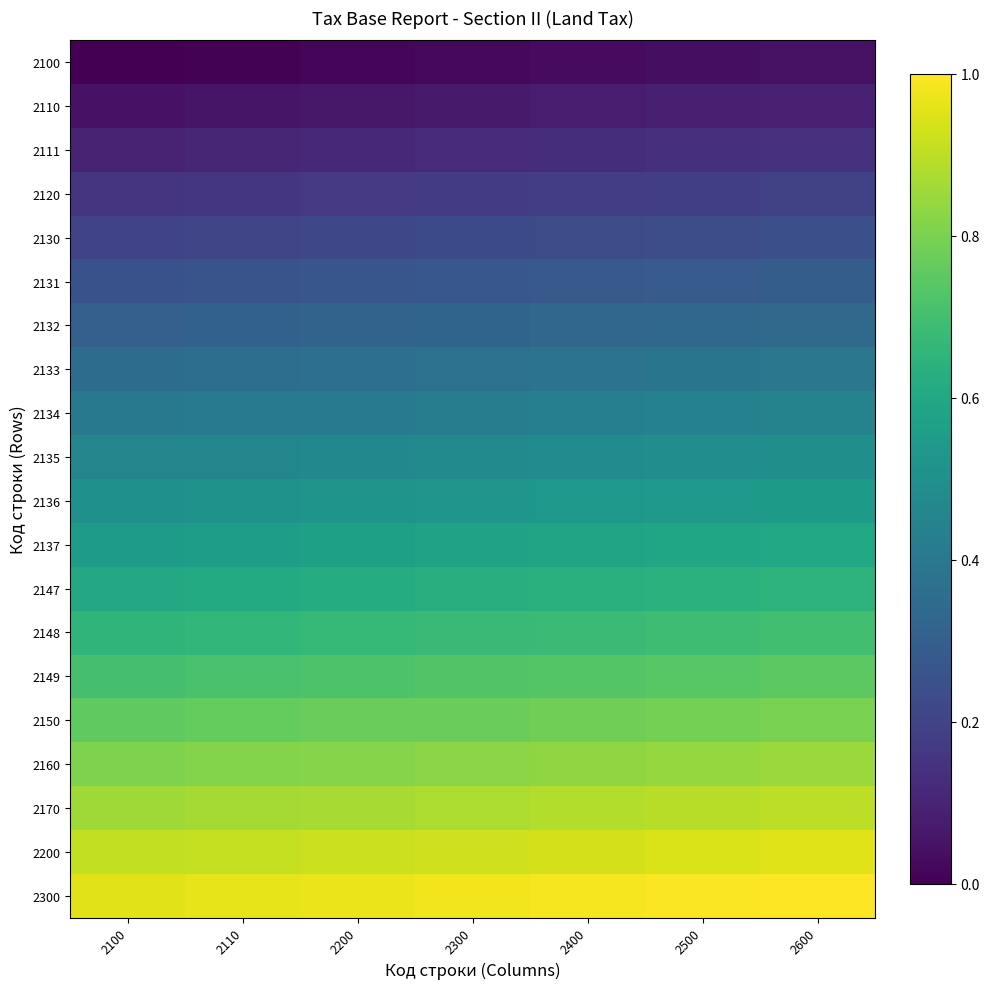

Rank the series by their maximum value, from highest to lowest.

2300, 2200, 2170, 2160, 2150, 2149, 2148, 2147, 2137, 2136, 2135, 2134, 2133, 2132, 2131, 2130, 2120, 2111, 2110, 2100